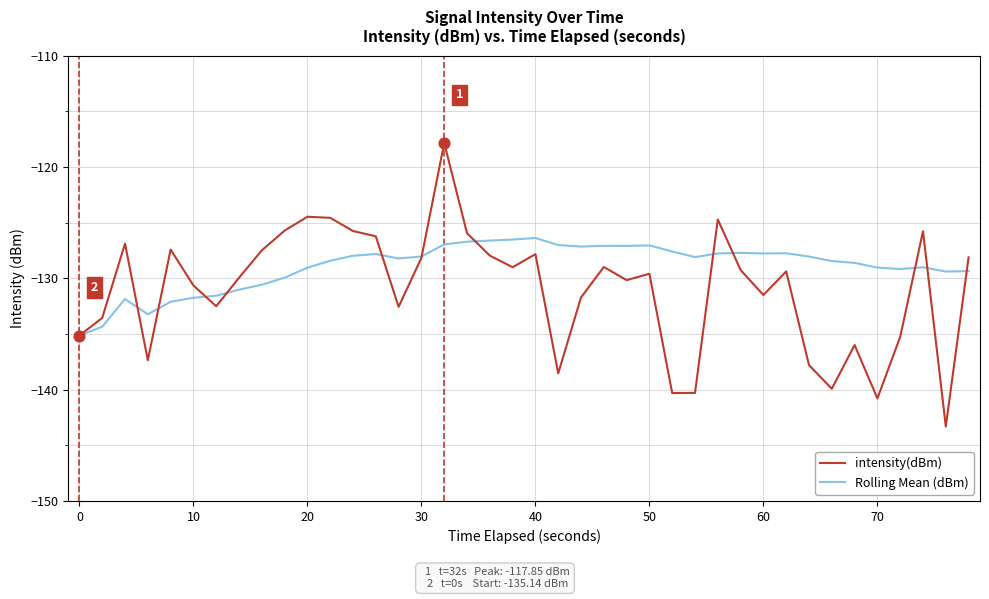

Which series has the largest total across all categories?

Rolling Mean (dBm)